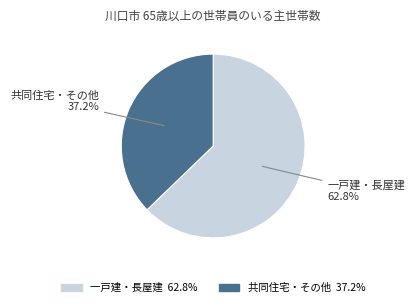

Is there a majority slice in this chart?

Yes